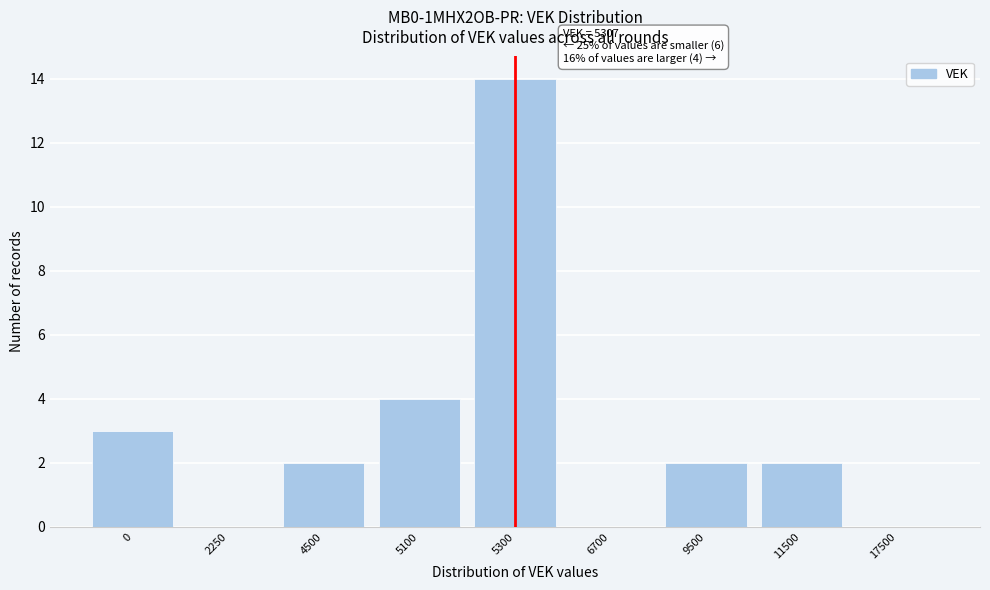

Reading left to right, transcribe all the data shown in this chart.

0=3	2250=0	4500=2	5100=4	5300=14	6700=0	9500=2	11500=2	17500=0